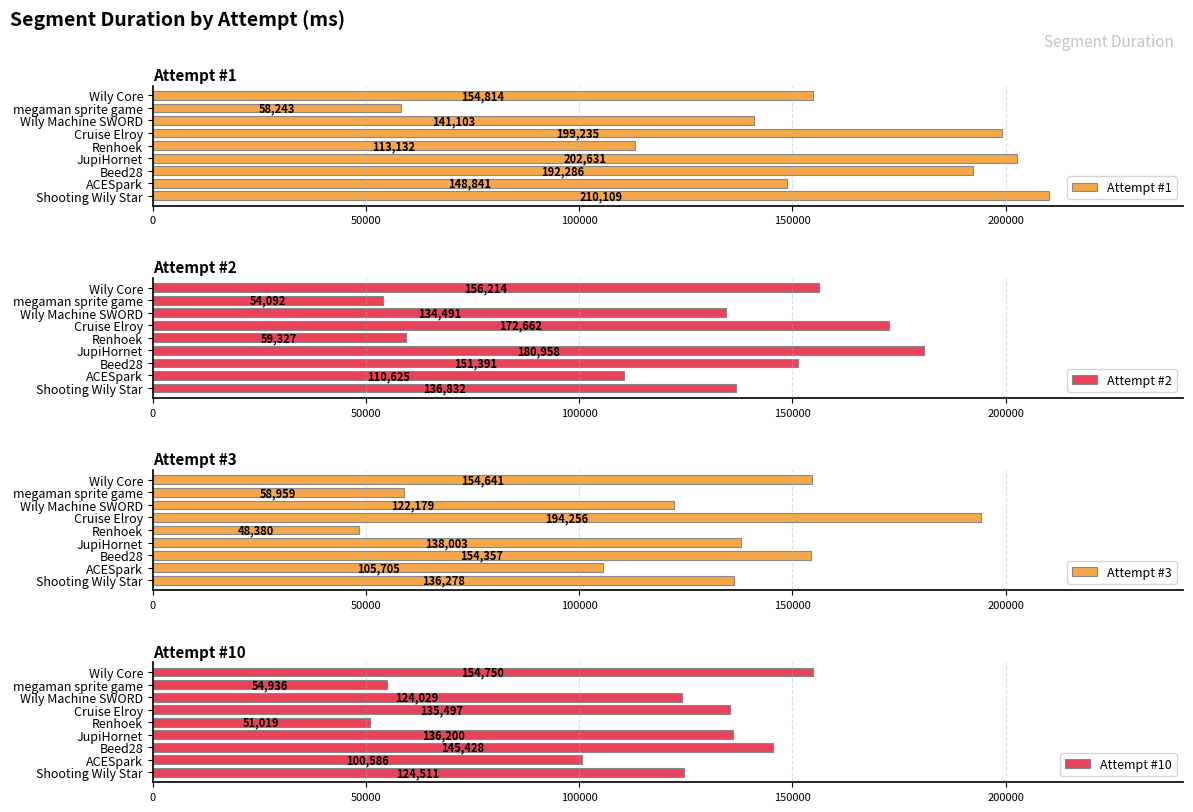

Rank the categories by Attempt #1 value from highest to lowest.

Shooting Wily Star, JupiHornet, Cruise Elroy, Beed28, Wily Core, ACESpark, Wily Machine SWORD, Renhoek, megaman sprite game